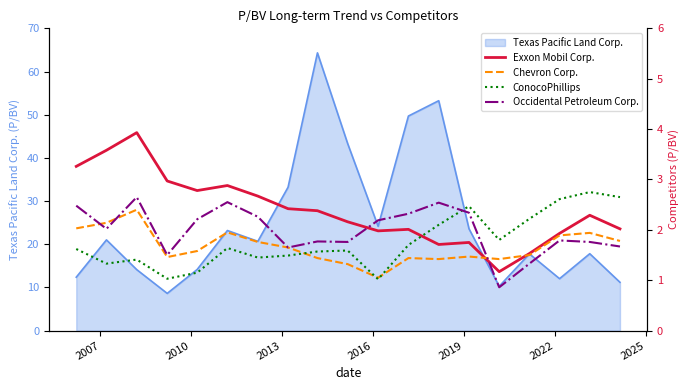

What is the minimum value for Texas Pacific Land Corp.?

8.6